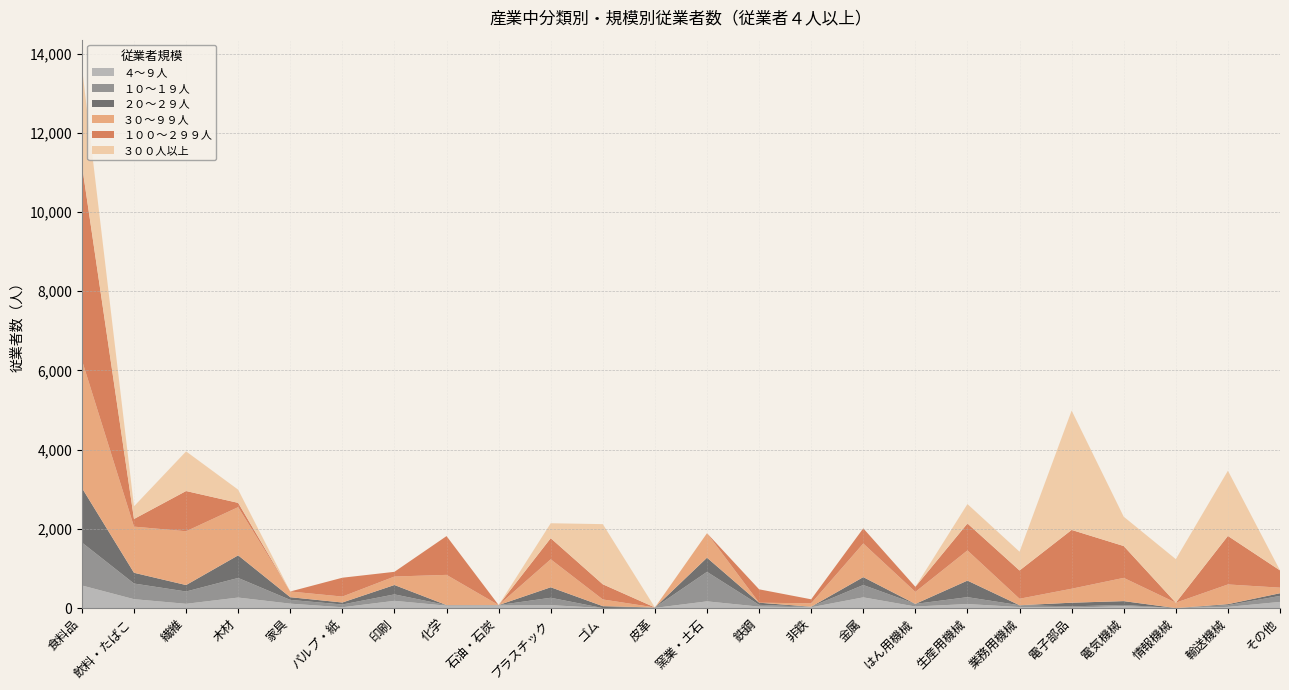

Reading left to right, what are all the values shown in this chart?

４～９人: 570	224	107	265	111	20	182	60	64	74	0	4	169	36	20	270	39	101	25	13	45	0	29	155
１０～１９人: 1085	395	311	495	95	70	163	15	11	186	0	11	745	45	14	312	66	174	46	30	33	0	44	152
２０～２９人: 1379	272	163	571	68	50	237	0	0	265	48	0	357	54	0	199	0	418	0	92	97	0	25	67
３０～９９人: 3226	1165	1358	1217	144	150	214	763	0	706	169	0	619	0	86	849	303	762	164	353	587	135	498	141
１００～２９９人: 4931	193	1016	108	0	476	119	979	0	533	383	0	0	338	101	383	128	681	714	1485	804	0	1225	436
３００人以上: 2478	320	1001	333	0	0	0	0	0	378	1519	0	0	0	0	0	0	490	474	3014	741	1100	1647	0